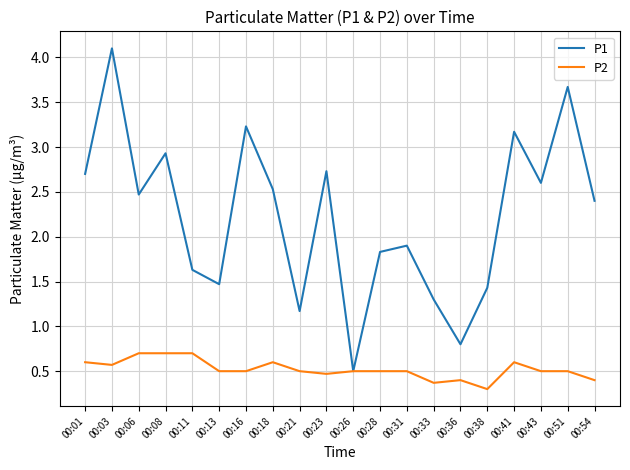

What is the smallest value displayed?

0.3